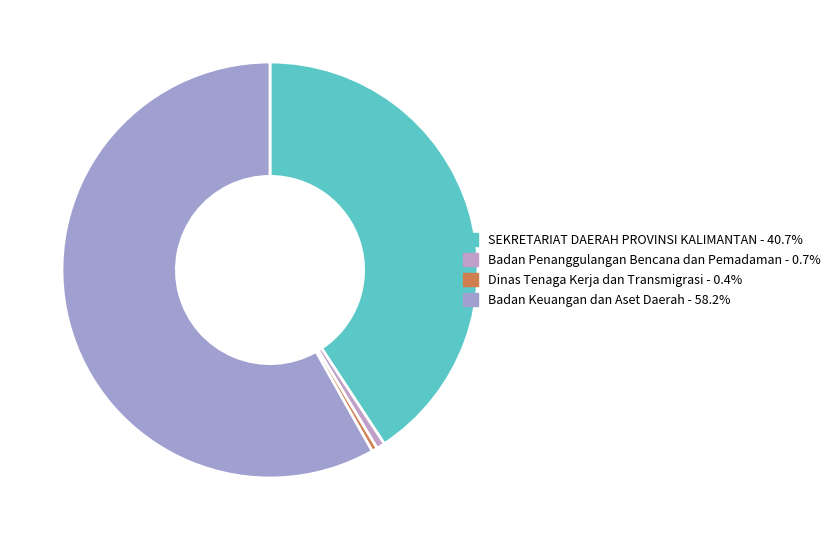

Which category has the biggest portion of the pie?

Badan Keuangan dan Aset Daerah